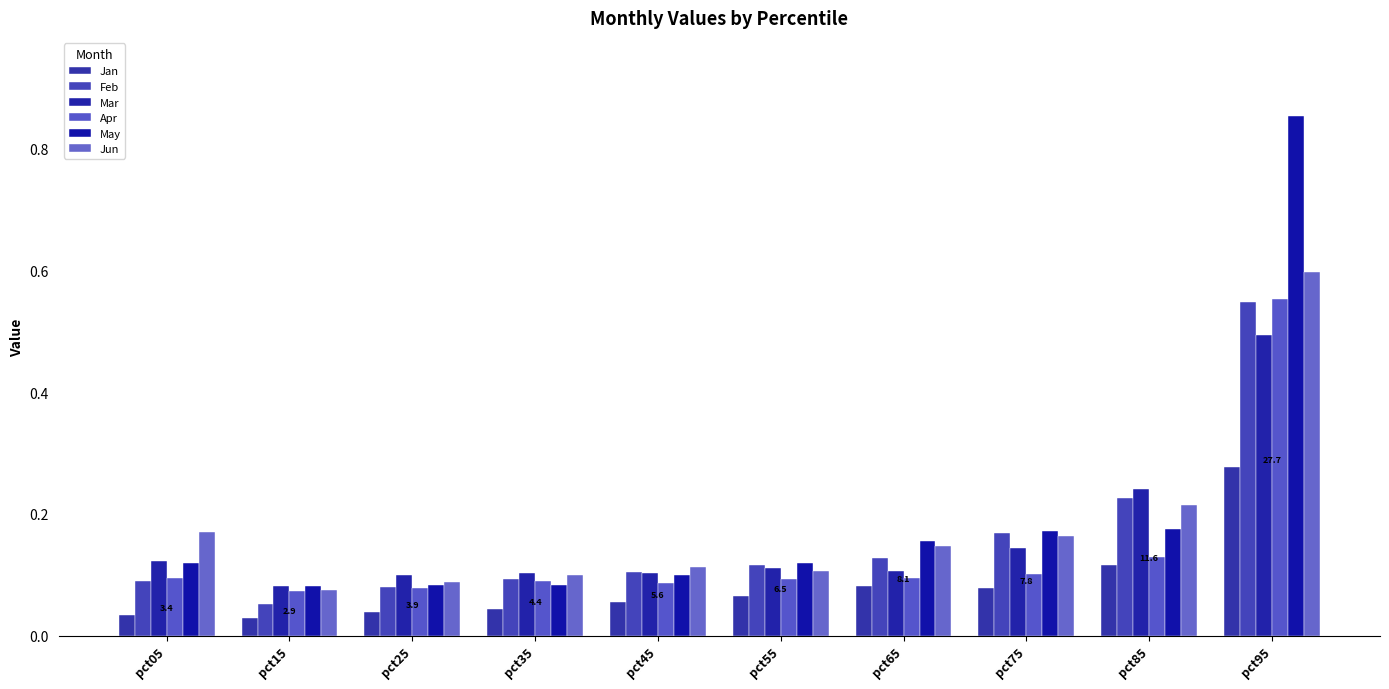

Count the number of categories in the chart.

10